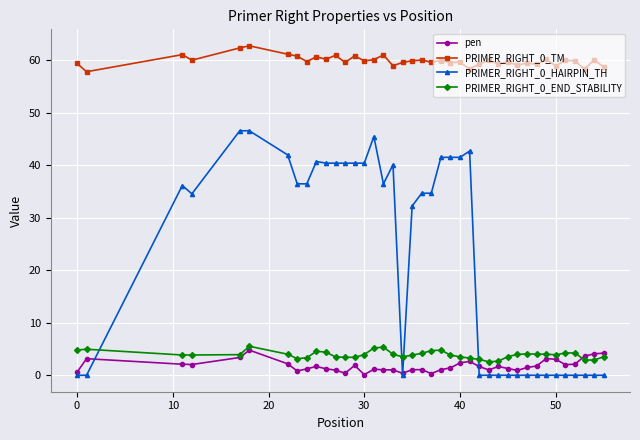

Which series has the widest spread of values?

PRIMER_RIGHT_0_HAIRPIN_TH